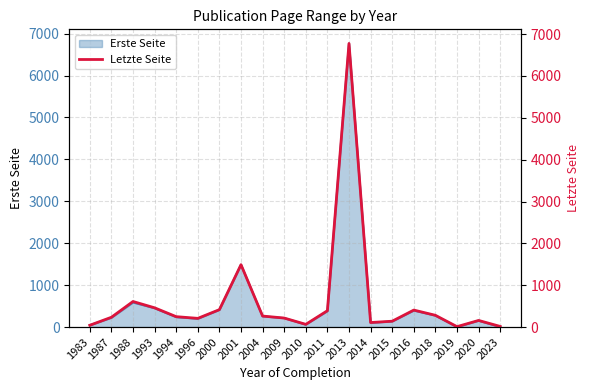

Count the number of categories in the chart.

20